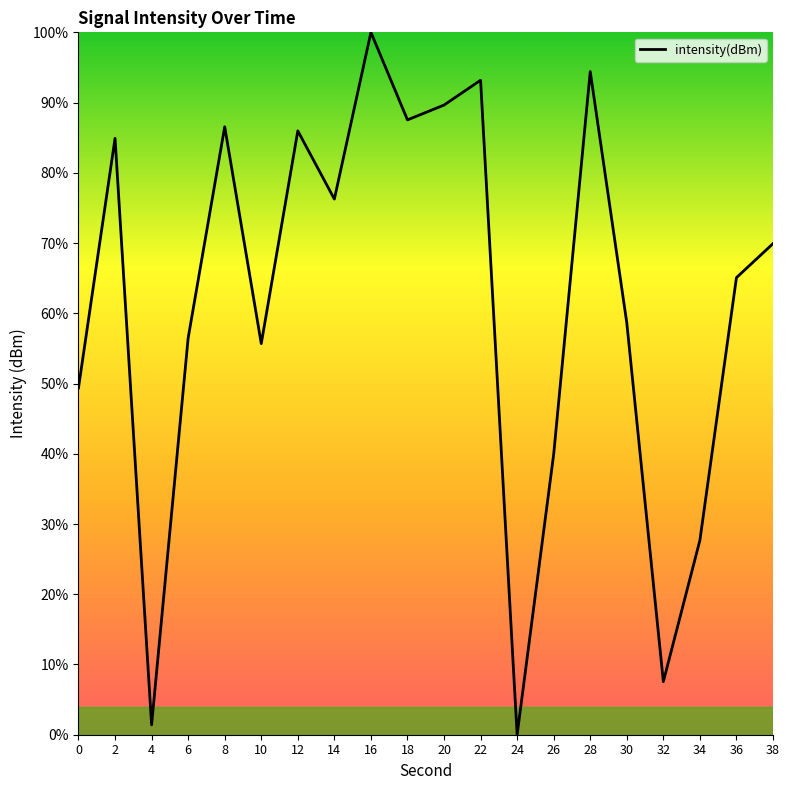

Between 2 and 6, which is larger?

2